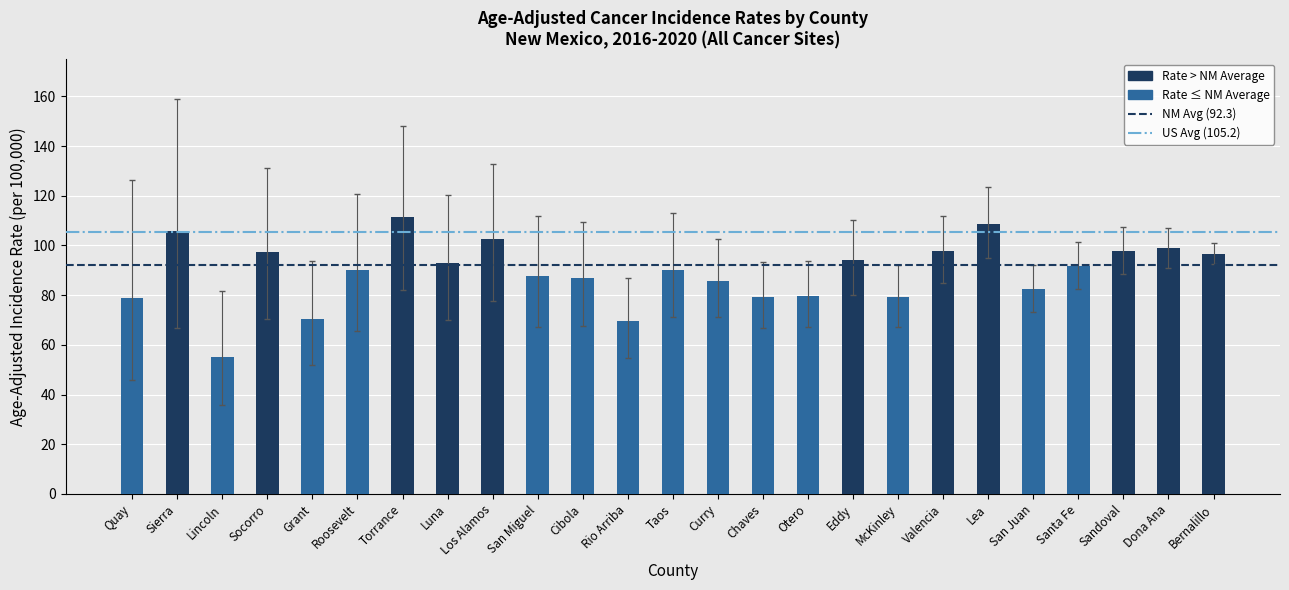

What position from the right is Roosevelt?

20